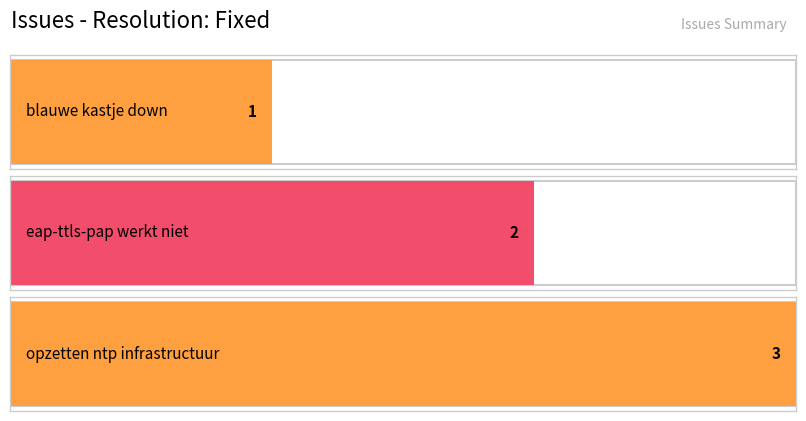

At which label is the value closest to 2?

eap-ttls-pap werkt niet